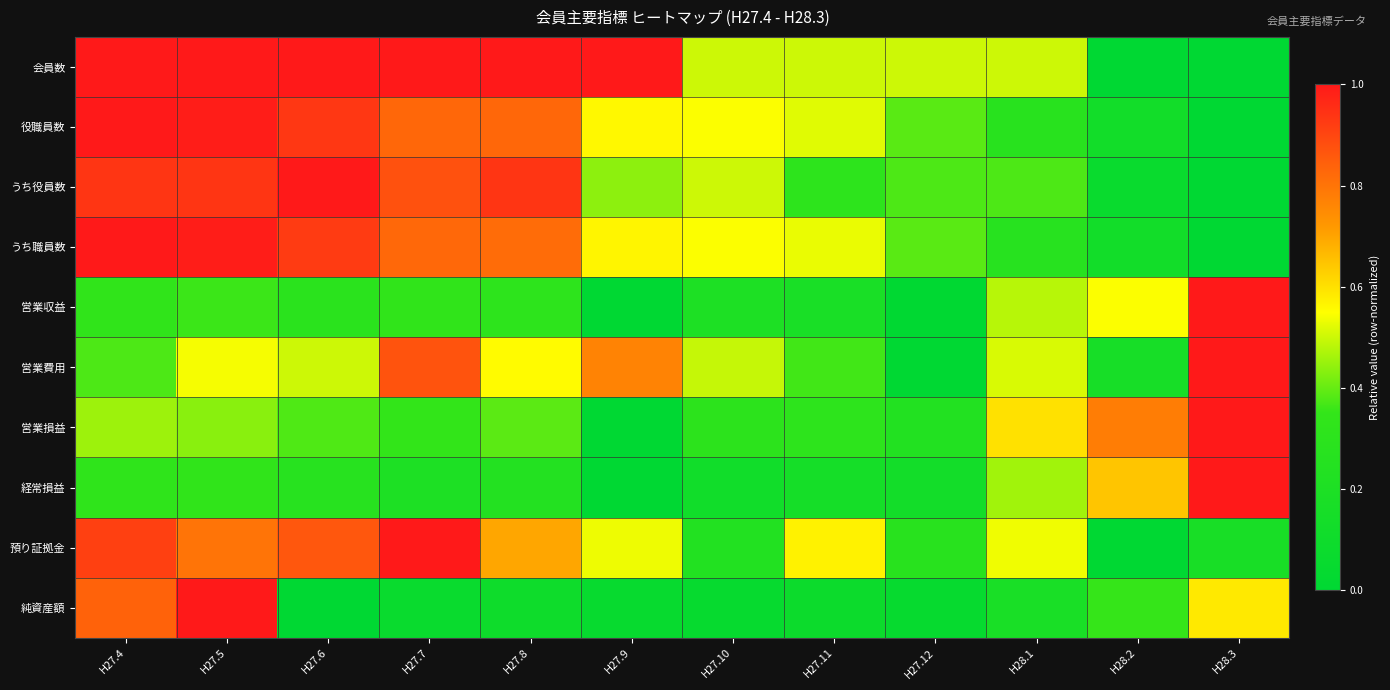

Reading left to right, transcribe all the data shown in this chart.

会員数: H27.4=1.0	H27.5=1.0	H27.6=1.0	H27.7=1.0	H27.8=1.0	H27.9=1.0	H27.10=0.5	H27.11=0.5	H27.12=0.5	H28.1=0.5	H28.2=0.0	H28.3=0.0
役職員数: H27.4=1.0	H27.5=1.0	H27.6=0.9	H27.7=0.8	H27.8=0.8	H27.9=0.6	H27.10=0.5	H27.11=0.5	H27.12=0.4	H28.1=0.3	H28.2=0.1	H28.3=0.0
うち役員数: H27.4=0.9	H27.5=0.9	H27.6=1.0	H27.7=0.9	H27.8=0.9	H27.9=0.4	H27.10=0.5	H27.11=0.3	H27.12=0.4	H28.1=0.4	H28.2=0.1	H28.3=0.0
うち職員数: H27.4=1.0	H27.5=1.0	H27.6=0.9	H27.7=0.8	H27.8=0.8	H27.9=0.6	H27.10=0.5	H27.11=0.5	H27.12=0.4	H28.1=0.3	H28.2=0.1	H28.3=0.0
営業収益: H27.4=0.3	H27.5=0.4	H27.6=0.3	H27.7=0.3	H27.8=0.3	H27.9=0.0	H27.10=0.2	H27.11=0.2	H27.12=0.0	H28.1=0.5	H28.2=0.5	H28.3=1.0
営業費用: H27.4=0.4	H27.5=0.5	H27.6=0.5	H27.7=0.9	H27.8=0.6	H27.9=0.8	H27.10=0.5	H27.11=0.4	H27.12=0.0	H28.1=0.5	H28.2=0.2	H28.3=1.0
営業損益: H27.4=0.5	H27.5=0.4	H27.6=0.4	H27.7=0.3	H27.8=0.4	H27.9=0.0	H27.10=0.3	H27.11=0.3	H27.12=0.2	H28.1=0.6	H28.2=0.8	H28.3=1.0
経常損益: H27.4=0.3	H27.5=0.3	H27.6=0.3	H27.7=0.2	H27.8=0.2	H27.9=0.0	H27.10=0.1	H27.11=0.2	H27.12=0.1	H28.1=0.5	H28.2=0.6	H28.3=1.0
預り証拠金: H27.4=0.9	H27.5=0.8	H27.6=0.9	H27.7=1.0	H27.8=0.7	H27.9=0.5	H27.10=0.2	H27.11=0.6	H27.12=0.3	H28.1=0.5	H28.2=0.0	H28.3=0.2
純資産額: H27.4=0.8	H27.5=1.0	H27.6=0.0	H27.7=0.1	H27.8=0.1	H27.9=0.1	H27.10=0.0	H27.11=0.1	H27.12=0.0	H28.1=0.2	H28.2=0.4	H28.3=0.6